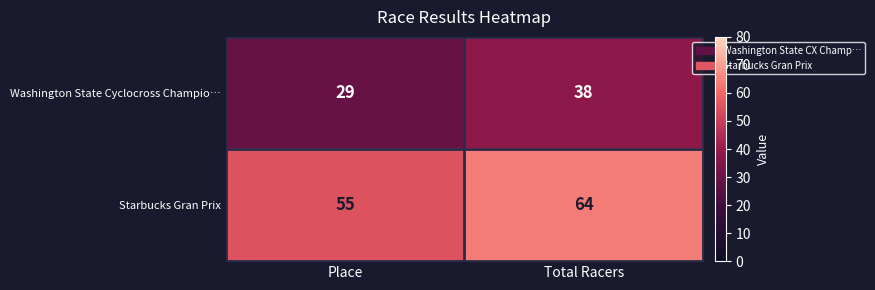

Is it true that Washington State Cyclocross Champio… equals 13 at Place?

False